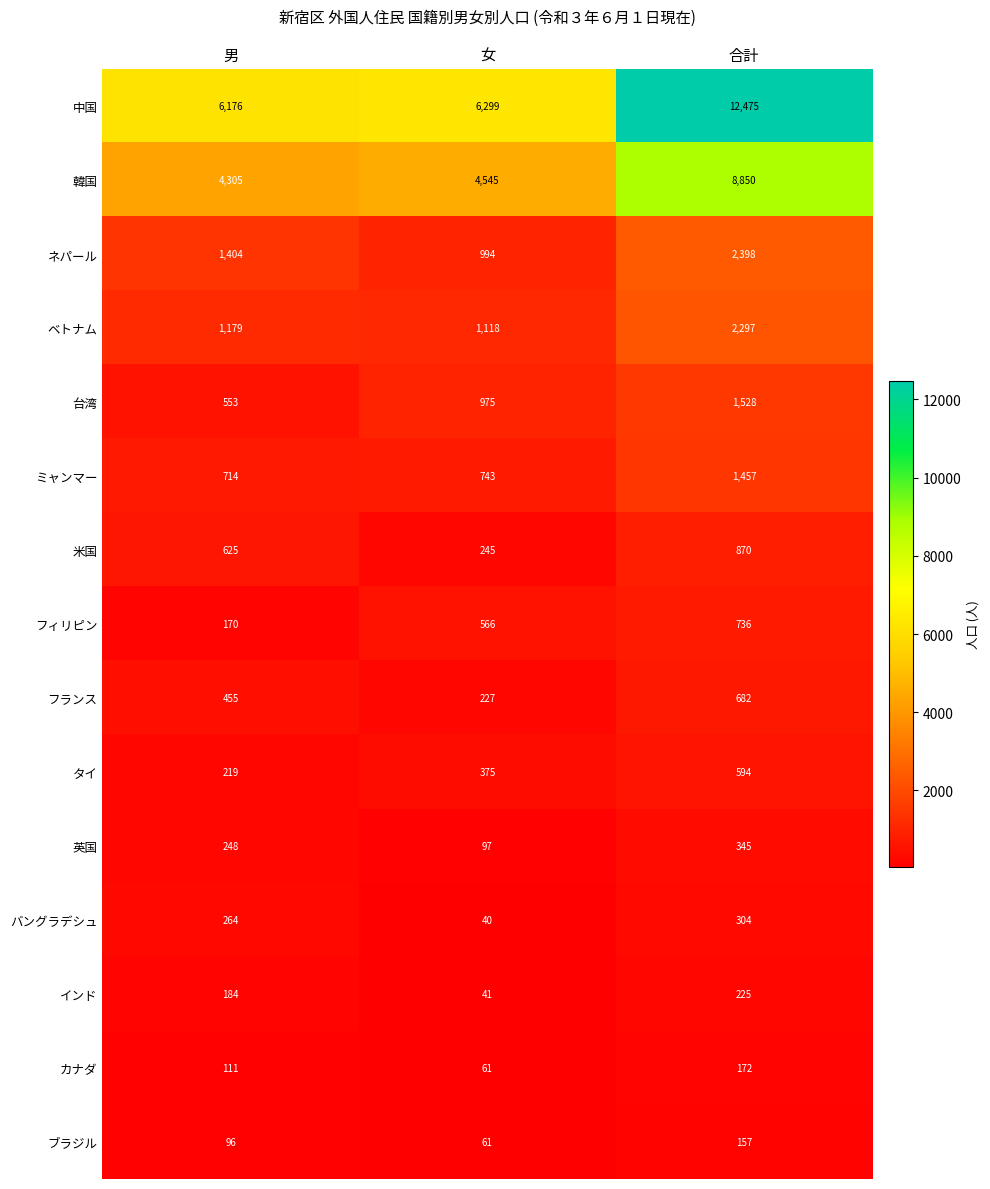

The 台湾 series shows 975 at 女. True or false?

True